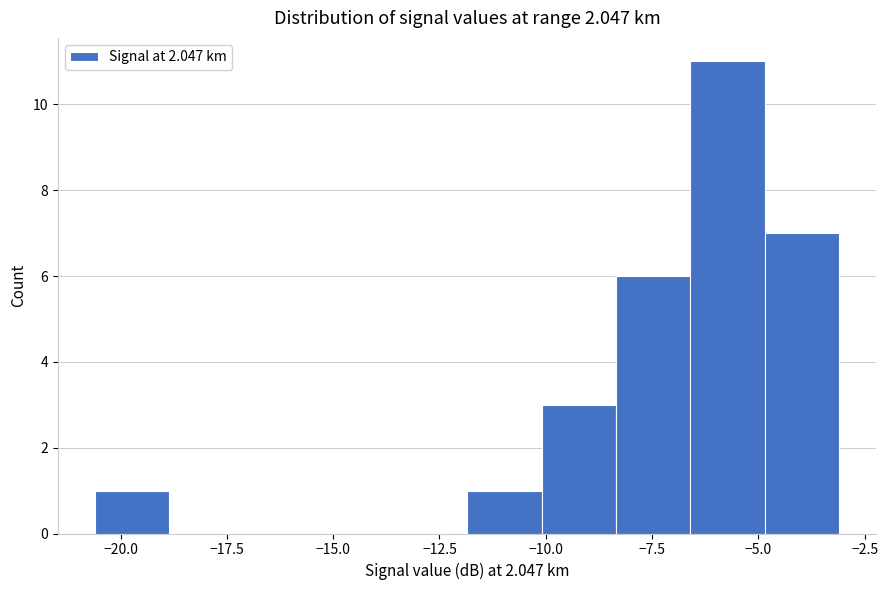

Around what value on the x-axis is the tallest bar? Give the approximate position of its centre, as read against the axis.

-5.5